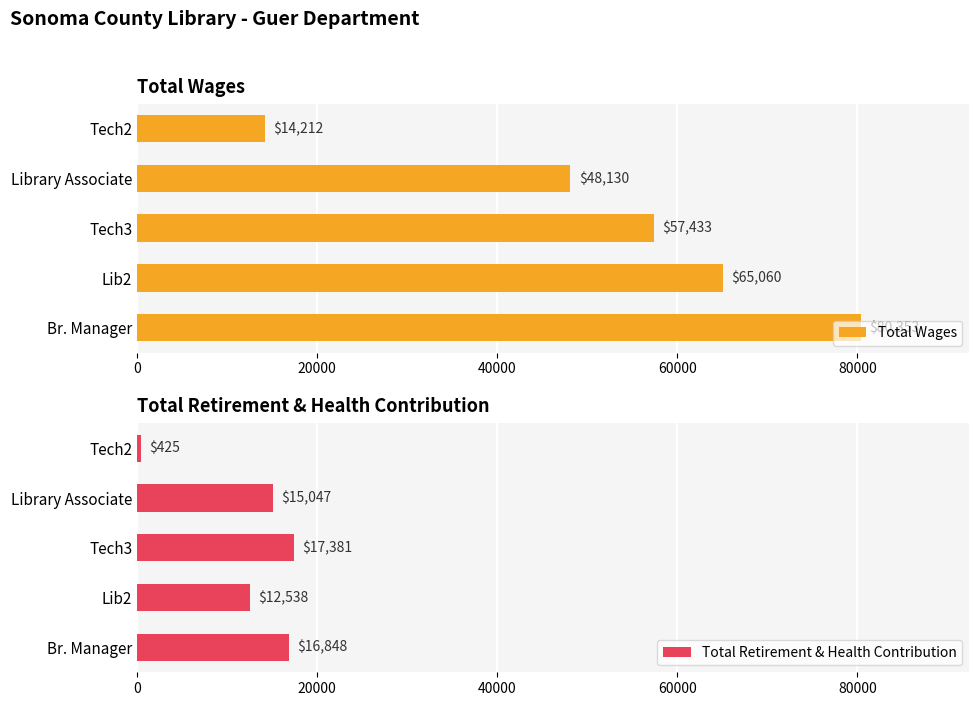

What is the sum of all Total Retirement & Health Contribution values?

62239